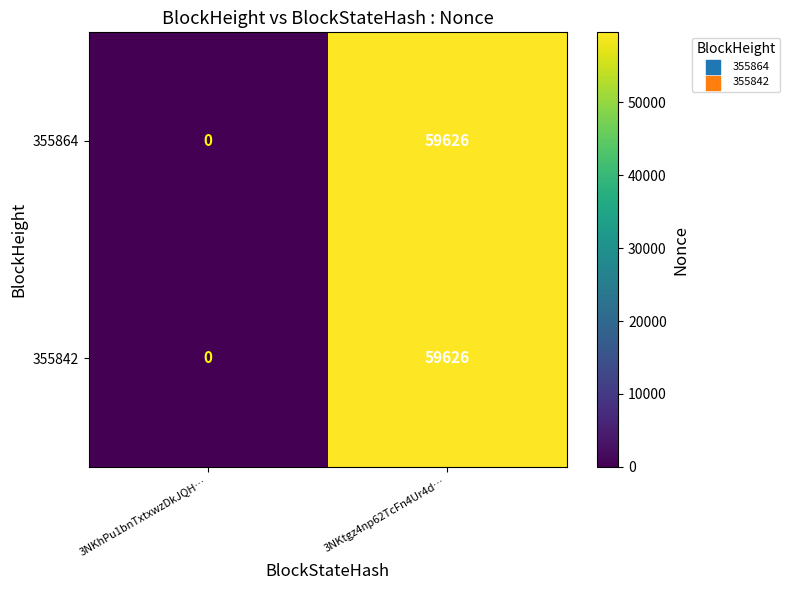

Reading right to left, transcribe all the data shown in this chart.

355864: 3NKtgz4np62TcFn4Ur4d…=59626	3NKhPu1bnTxtxwzDkJQH…=0
355842: 3NKtgz4np62TcFn4Ur4d…=59626	3NKhPu1bnTxtxwzDkJQH…=0